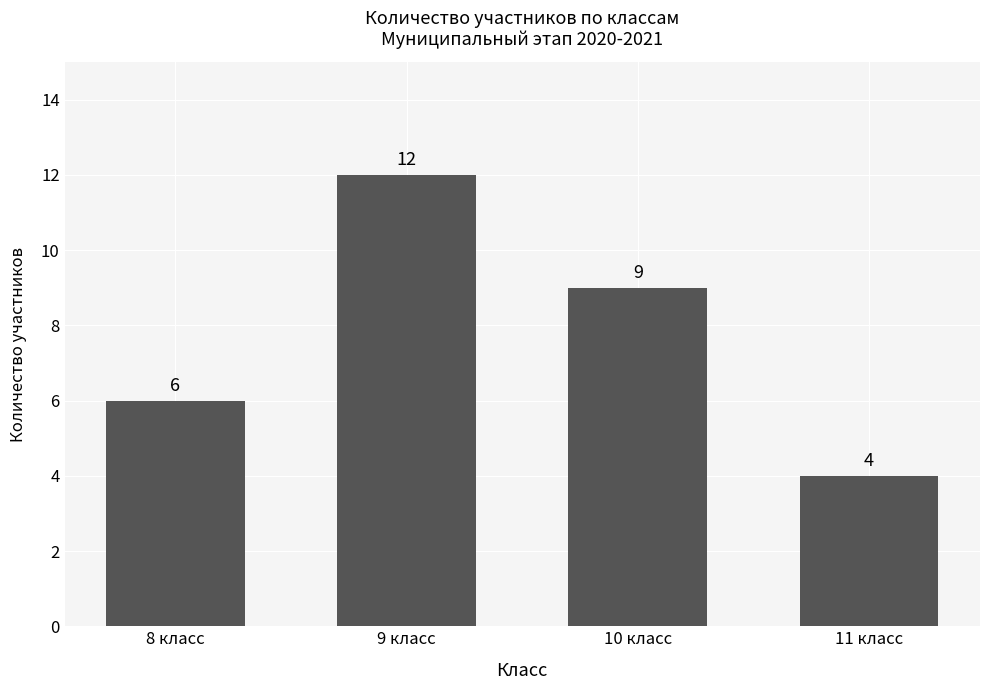

What is the sum of the values at 9 класс and 8 класс?

18